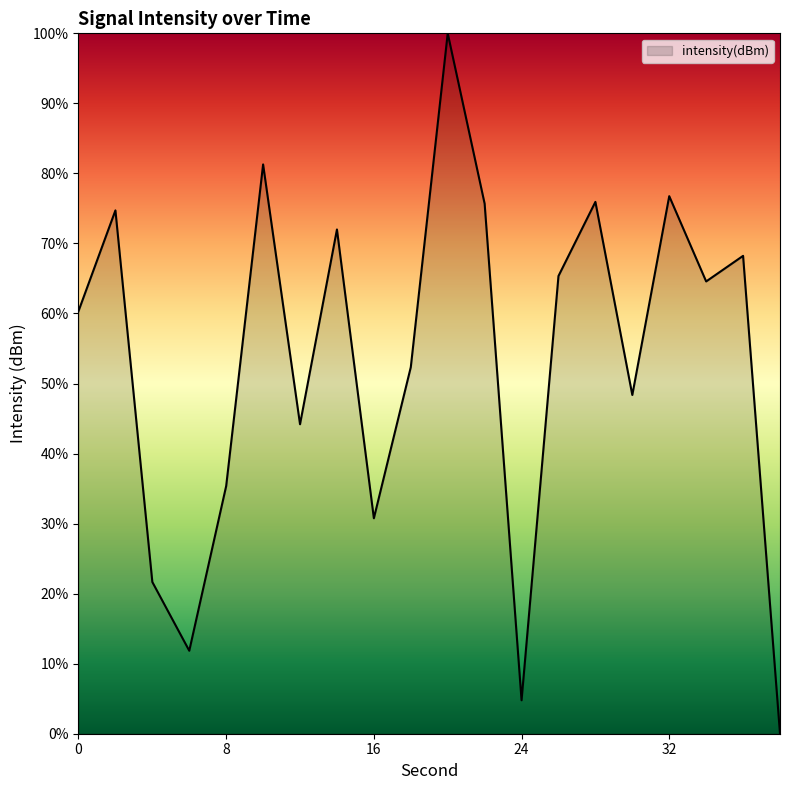

What is the maximum value shown in the chart?

100.0